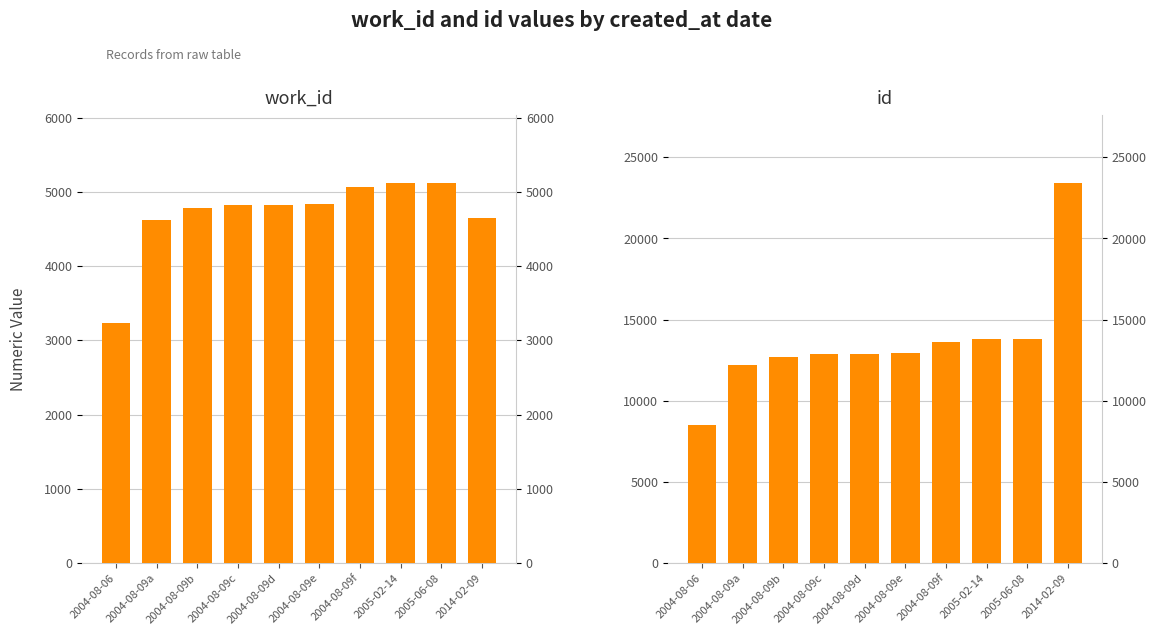

How many data points in id are above 12920?

4